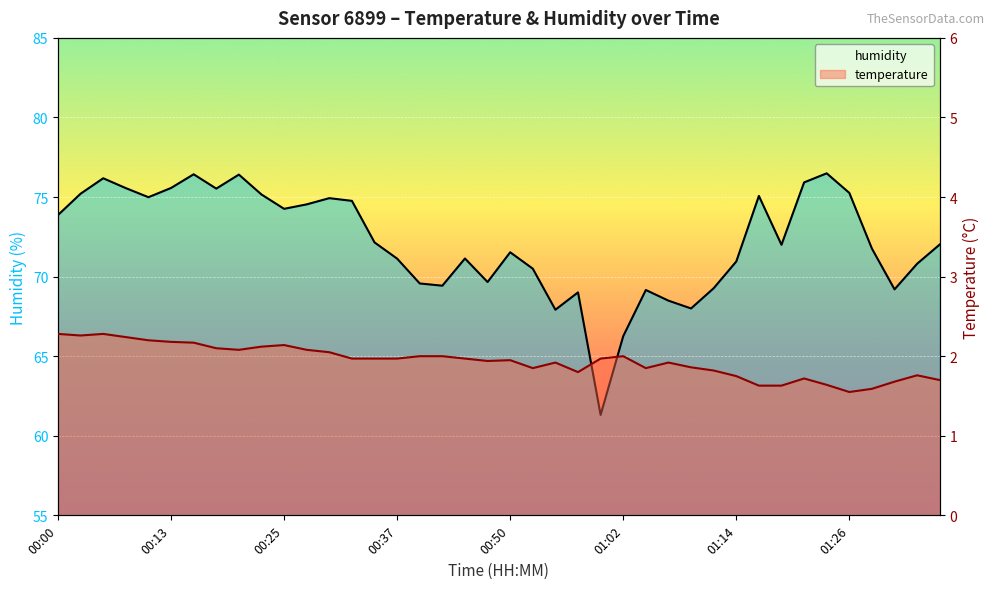

At how many categories does at least one series exceed 31?

40